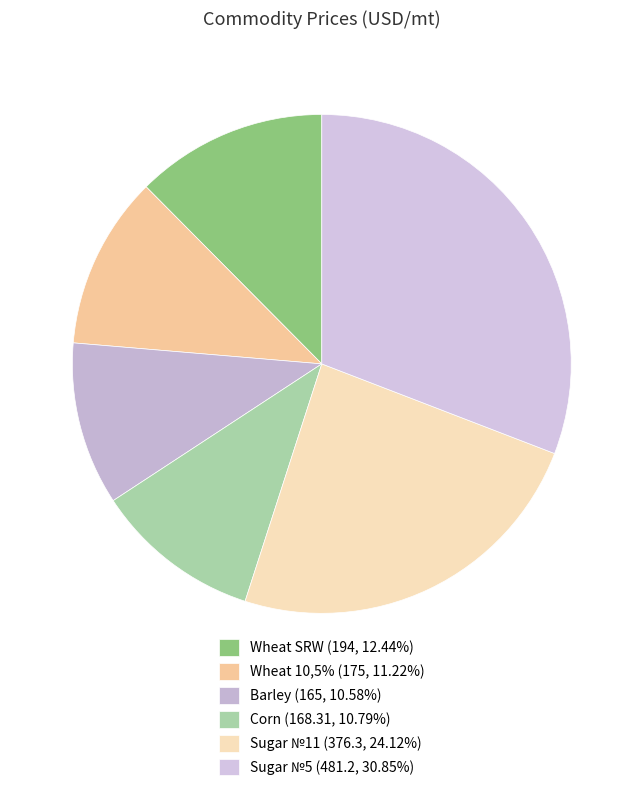

To the nearest percent, what percentage of the pie is Wheat SRW?

12%